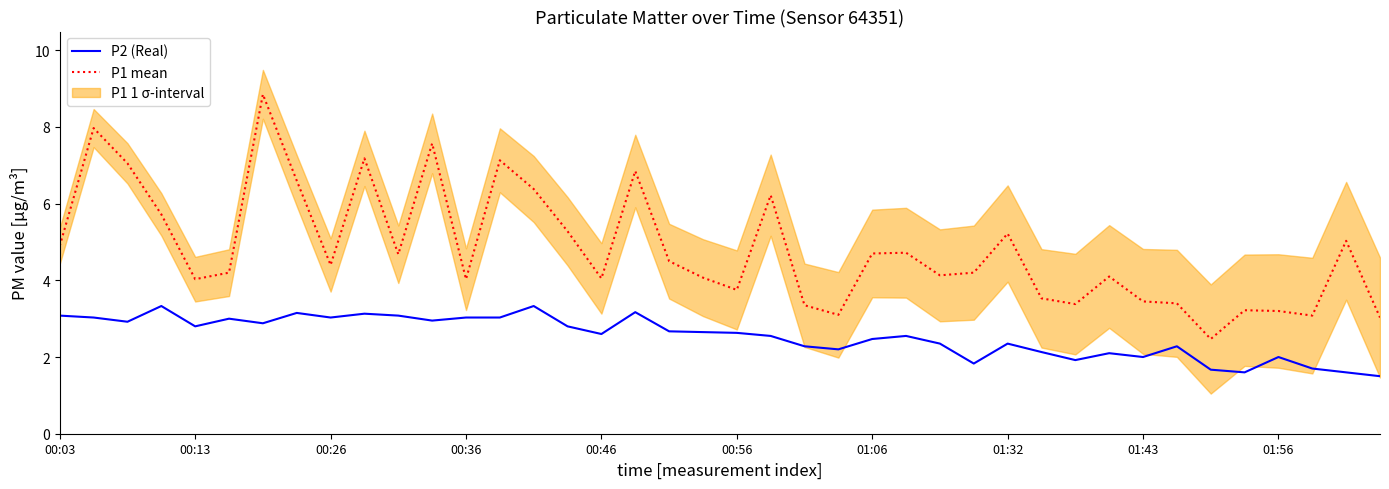

What is the value of the P2 (Real) point at the 36th from the left?

1.6